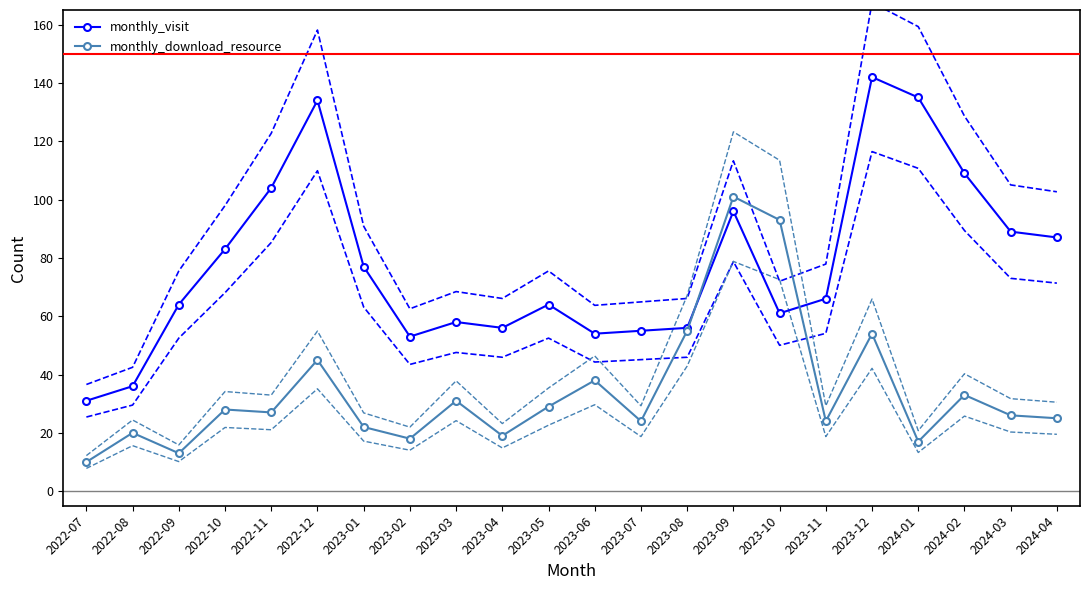

What is the sum of the monthly_visit values at 2023-01 and 2023-09?

173